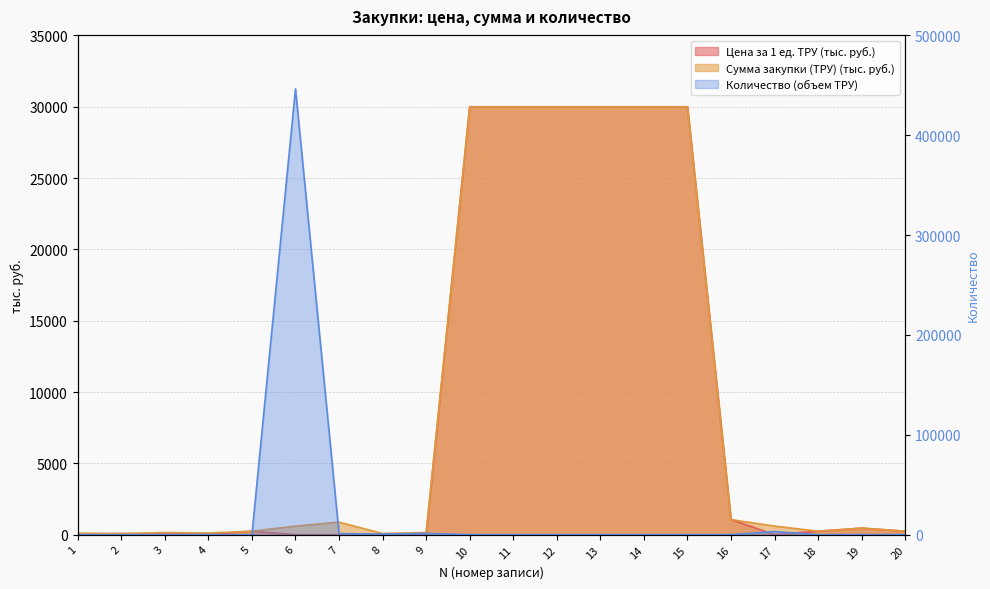

What is the maximum value for Цена за 1 ед. ТРУ (тыс. руб.)?

30000.0